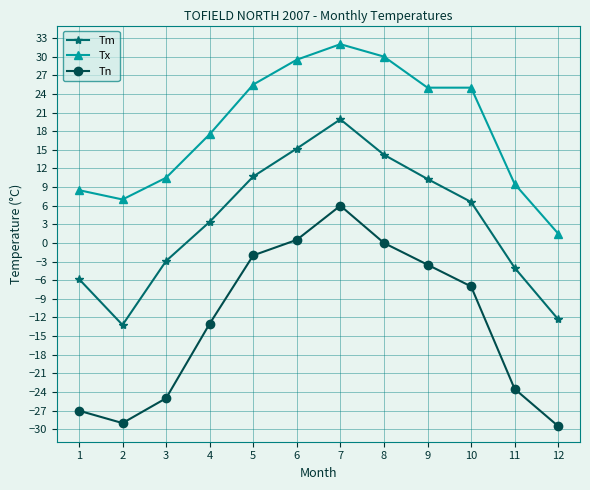

Reading right to left, transcribe all the data shown in this chart.

Tm: -12.3	-4.0	6.6	10.3	14.2	19.9	15.2	10.7	3.4	-2.9	-13.2	-5.8
Tx: 1.5	9.5	25.0	25.0	30.0	32.0	29.5	25.5	17.5	10.5	7.0	8.5
Tn: -29.5	-23.5	-7.0	-3.5	0.0	6.0	0.5	-2.0	-13.0	-25.0	-29.0	-27.0